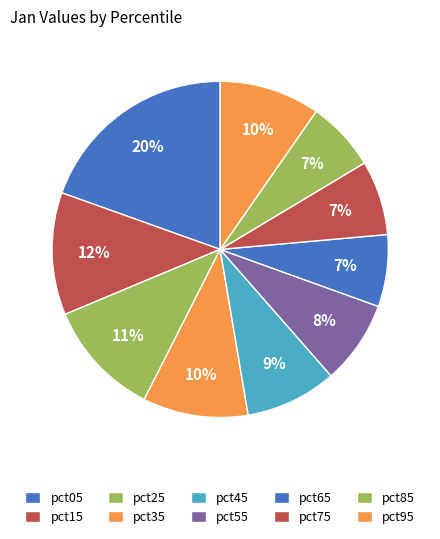

The pct35 slice represents 10% of the pie. True or false?

True